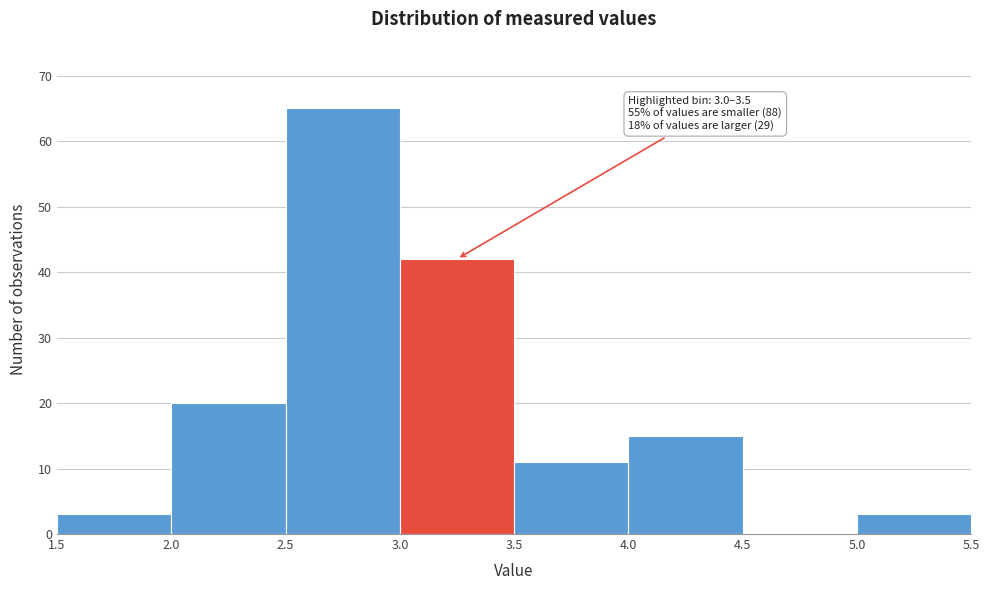

Over which range of the x-axis is the bar tallest?

2.5 to 3.0